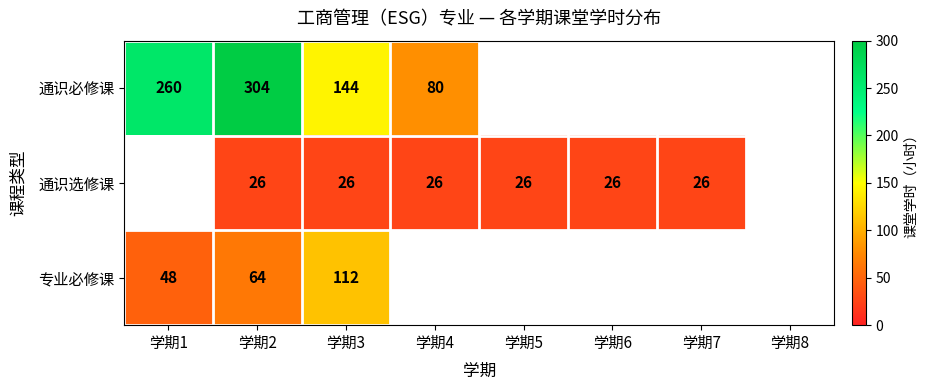

Count the number of data series in this chart.

3